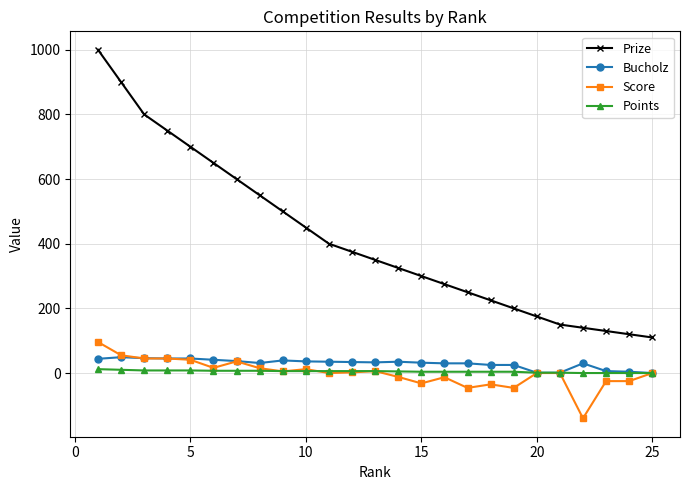

What is the smallest value displayed?

-140